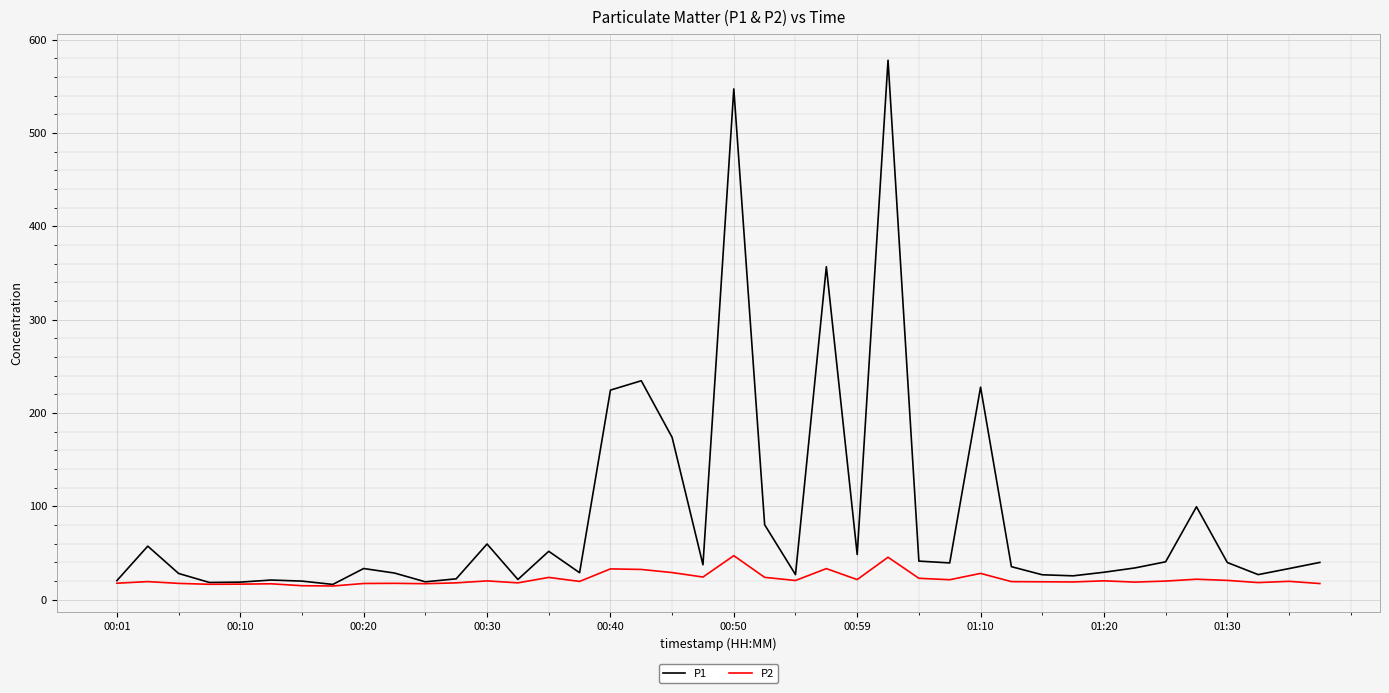

Which series has the widest spread of values?

P1